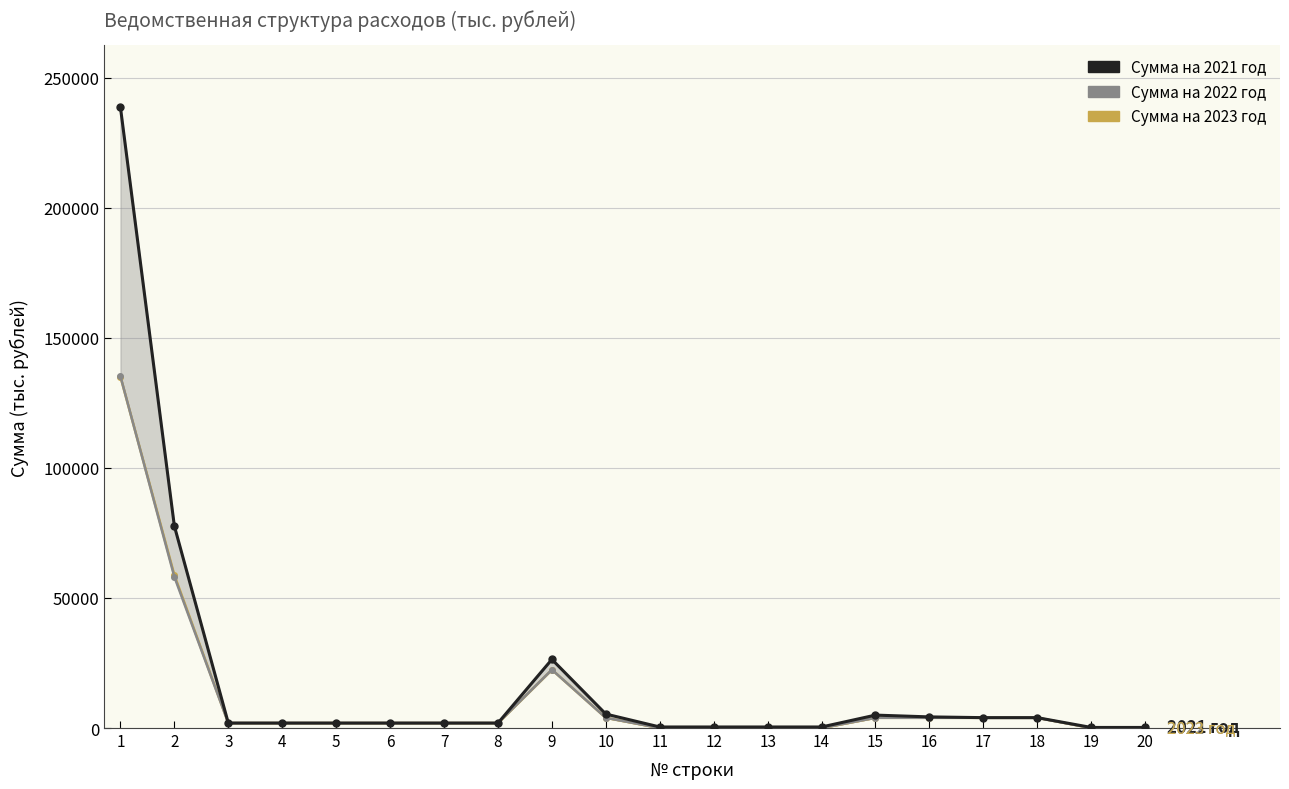

What is the difference between the maximum and minimum values in the Сумма на 2023 год series?

135070.7